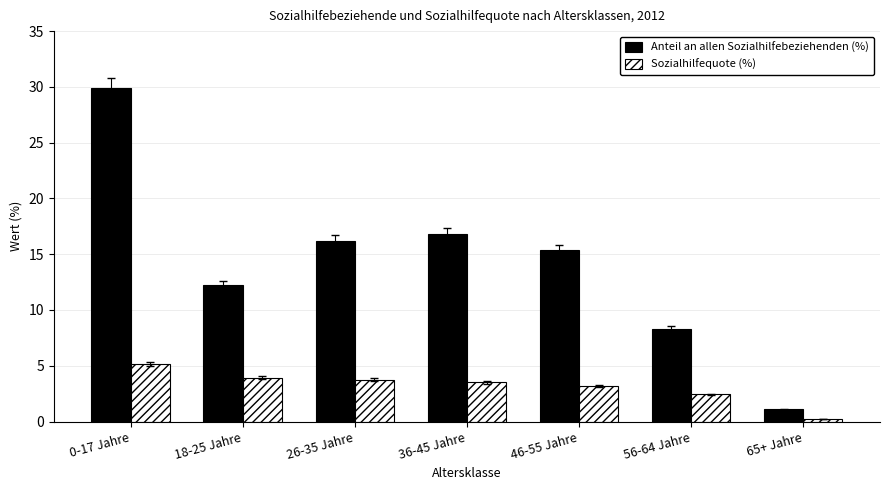

What is the minimum value shown in the chart?

0.2